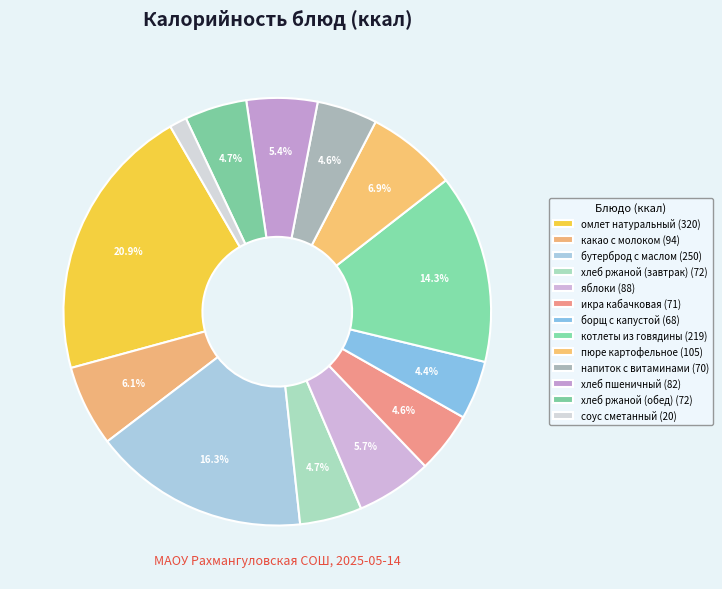

How many slices are in this pie chart?

13